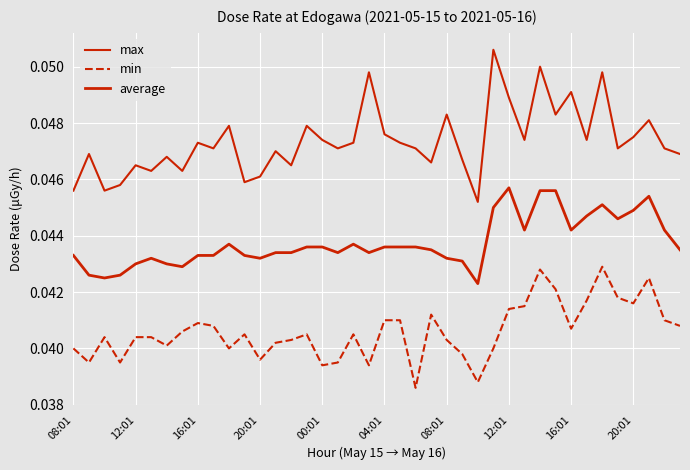

List the series in order of their overall mean, highest first.

max, average, min